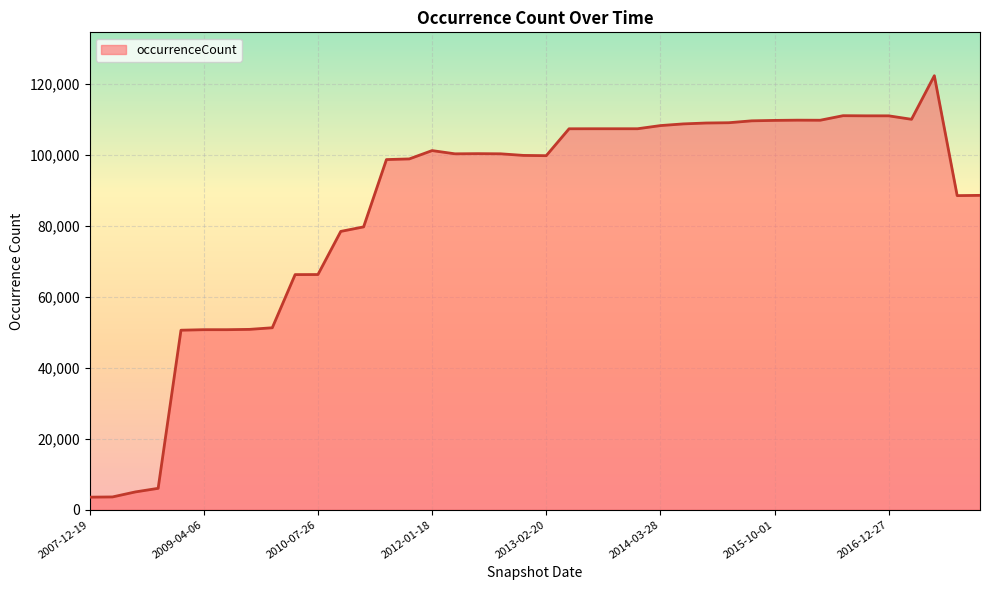

What is the difference between the maximum and minimum values?

118698